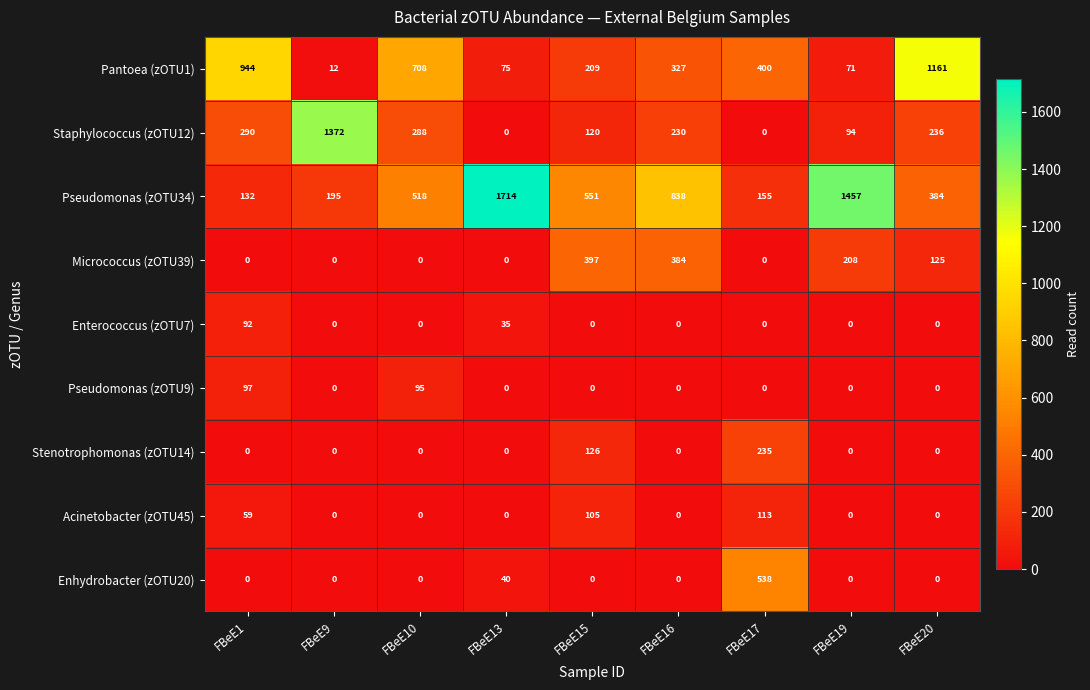

At which label does Pseudomonas (zOTU34) reach its minimum?

FBeE1